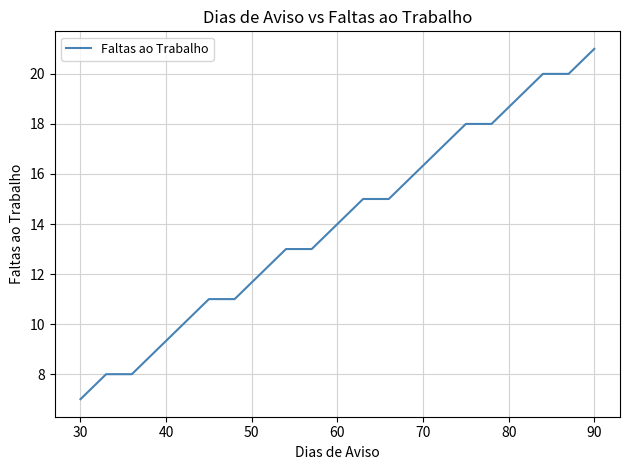

How many categories are shown in the chart?

21